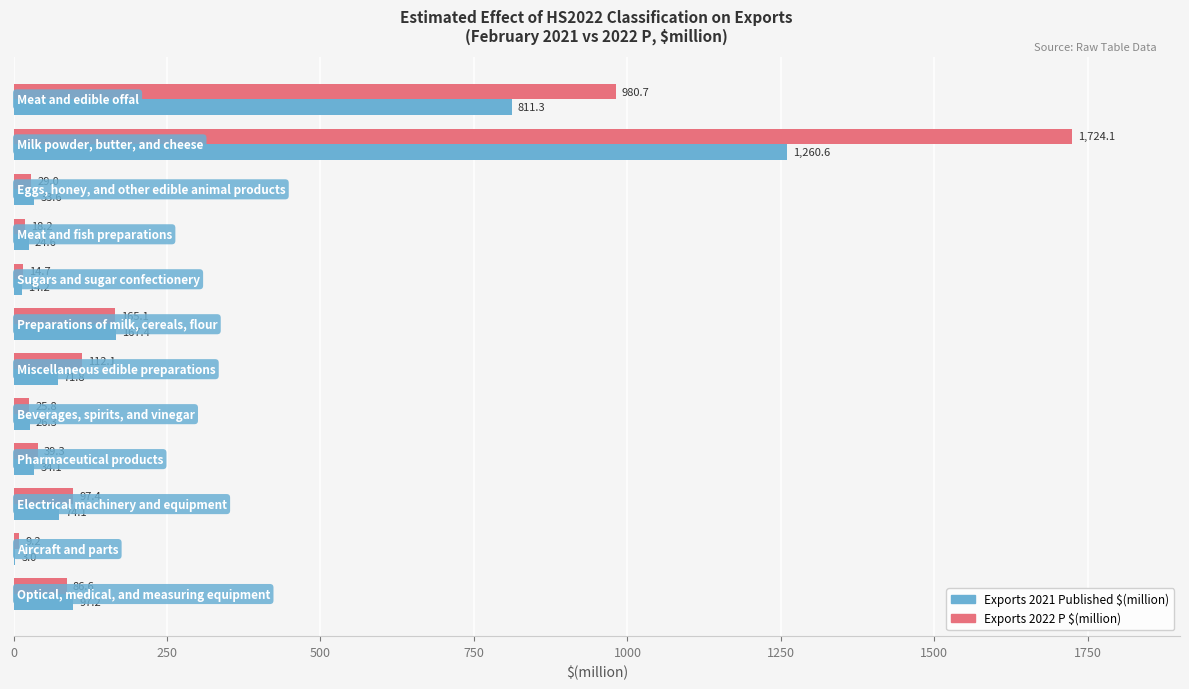

Which series has the largest total across all categories?

Exports 2022 P $(million)